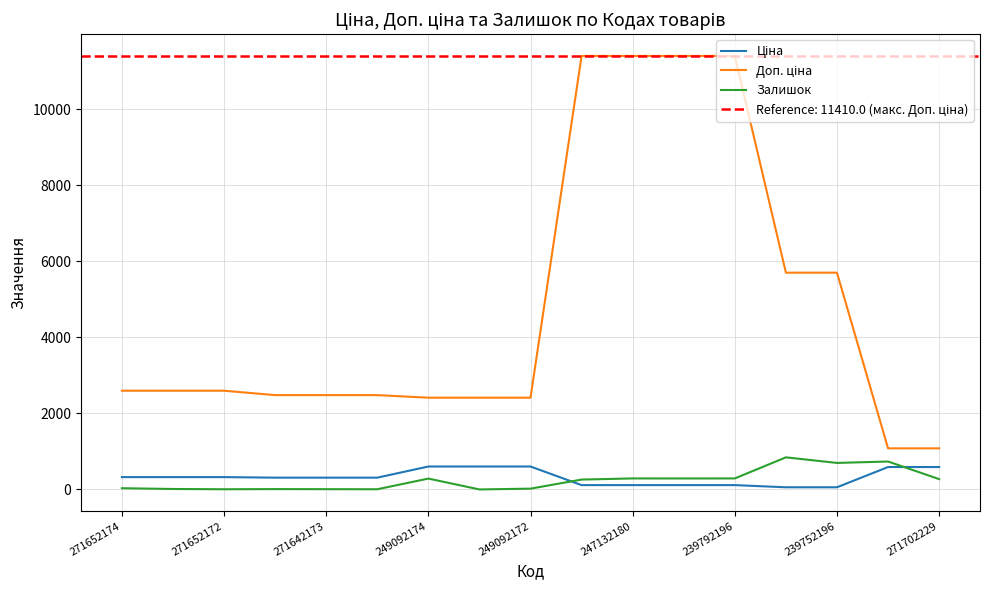

The Залишок series shows 80.2 at 9. True or false?

False